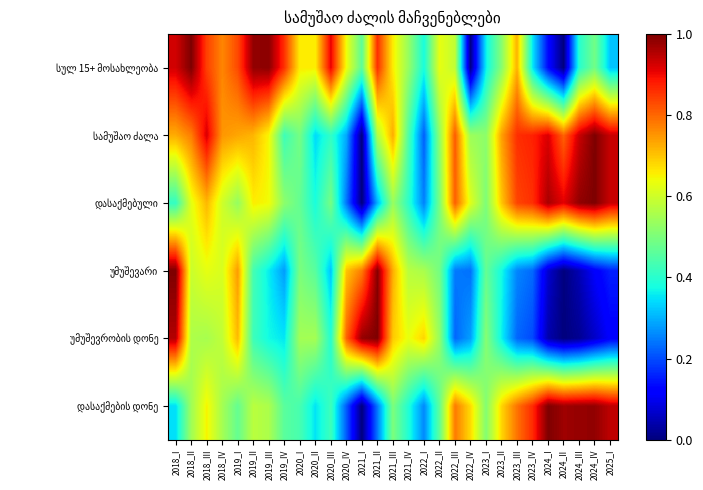

At how many categories does at least one series exceed 0?

29